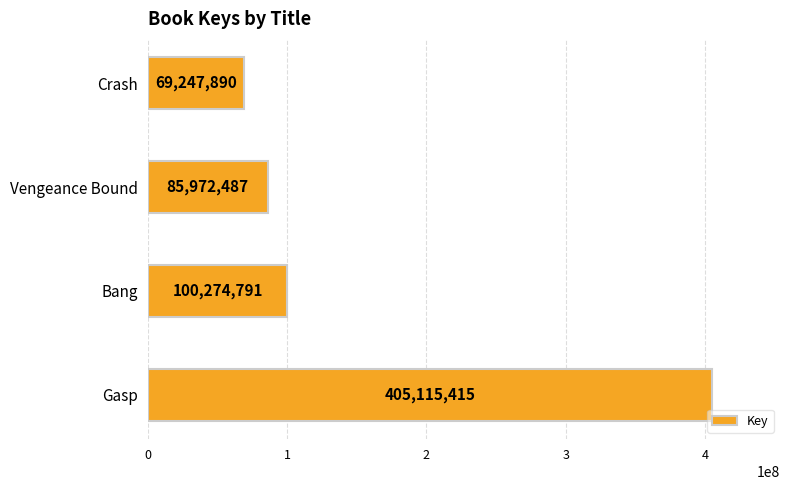

How many data points are less than 100274791?

2